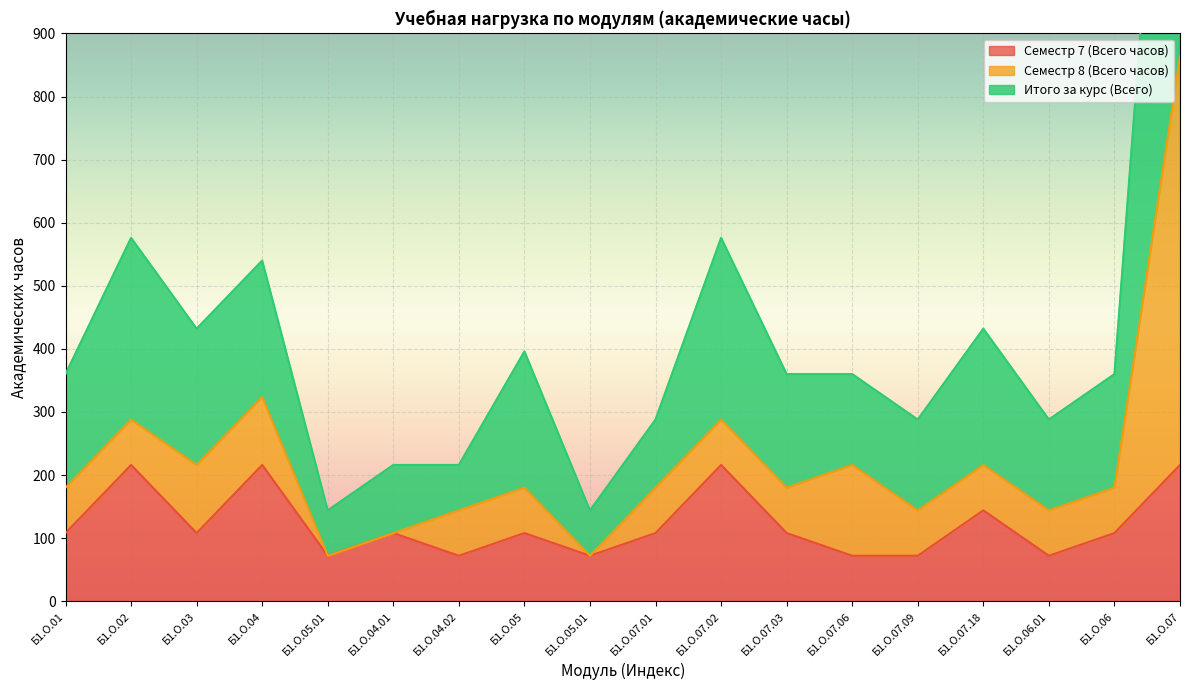

At which label does Семестр 7 (Всего часов) reach its minimum?

Б1.О.05.01